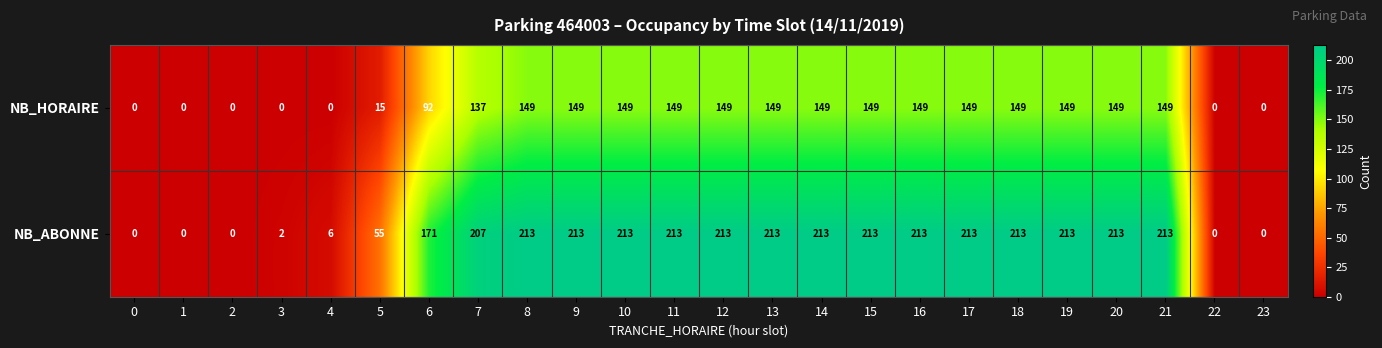

At how many categories does at least one series exceed 151?

16